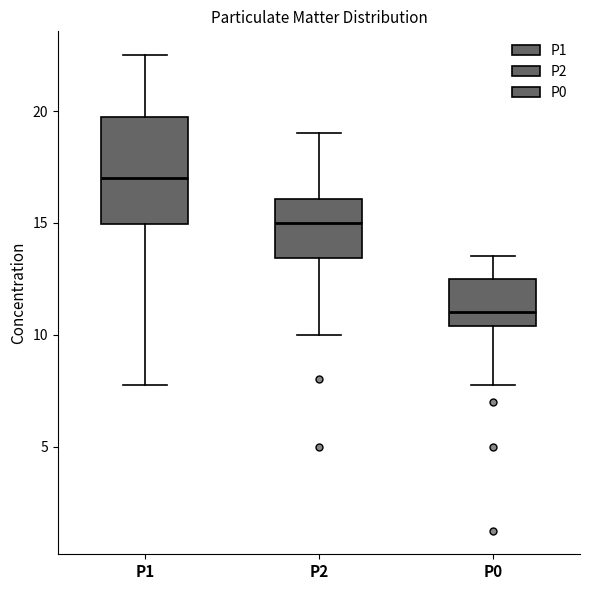

Comparing the boxes themselves (not the whiskers), which one is the tallest?

P1